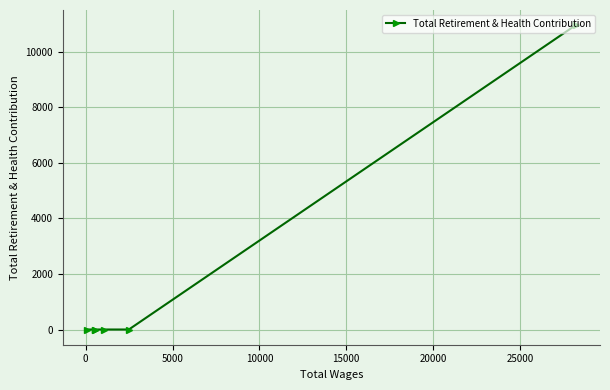

Reading left to right, extract all data points from this chart.

0	0	0	0	0	10958